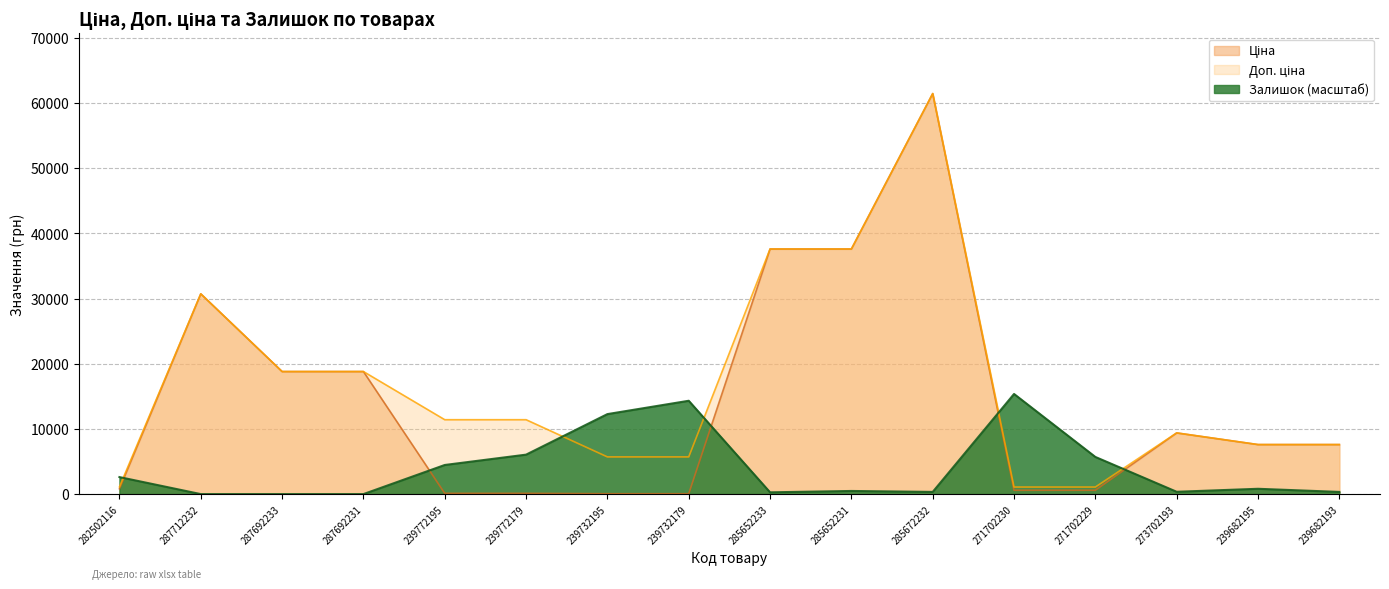

Which series has the largest range (max minus min)?

Ціна